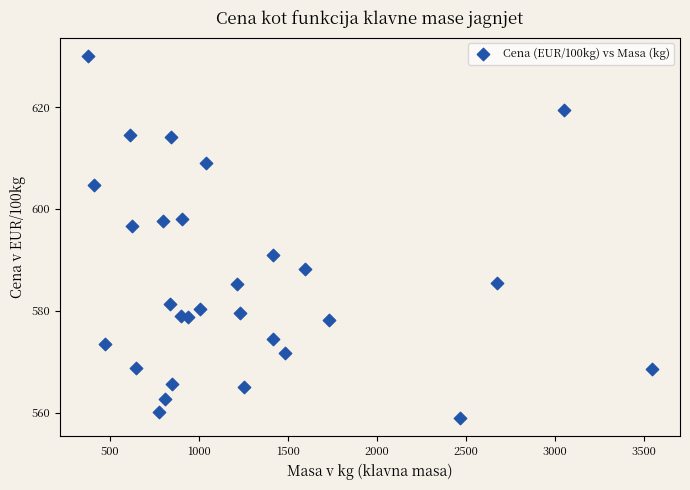

What is the range of Y values (max minus min)?

71.1